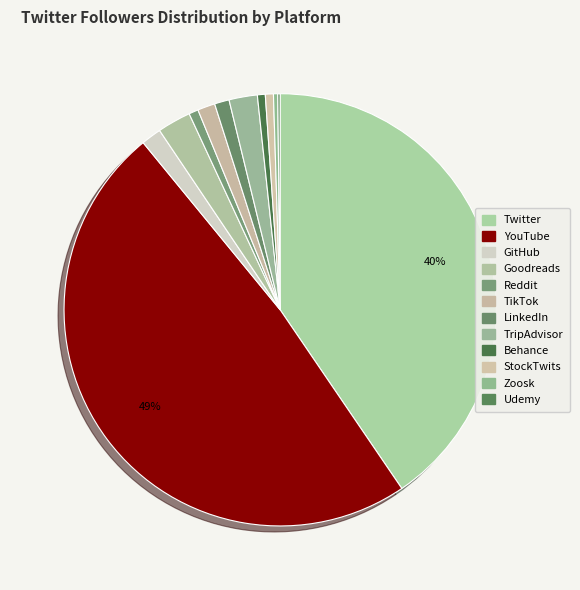

To the nearest percent, what is the combined percentage of TripAdvisor and LinkedIn?

3%